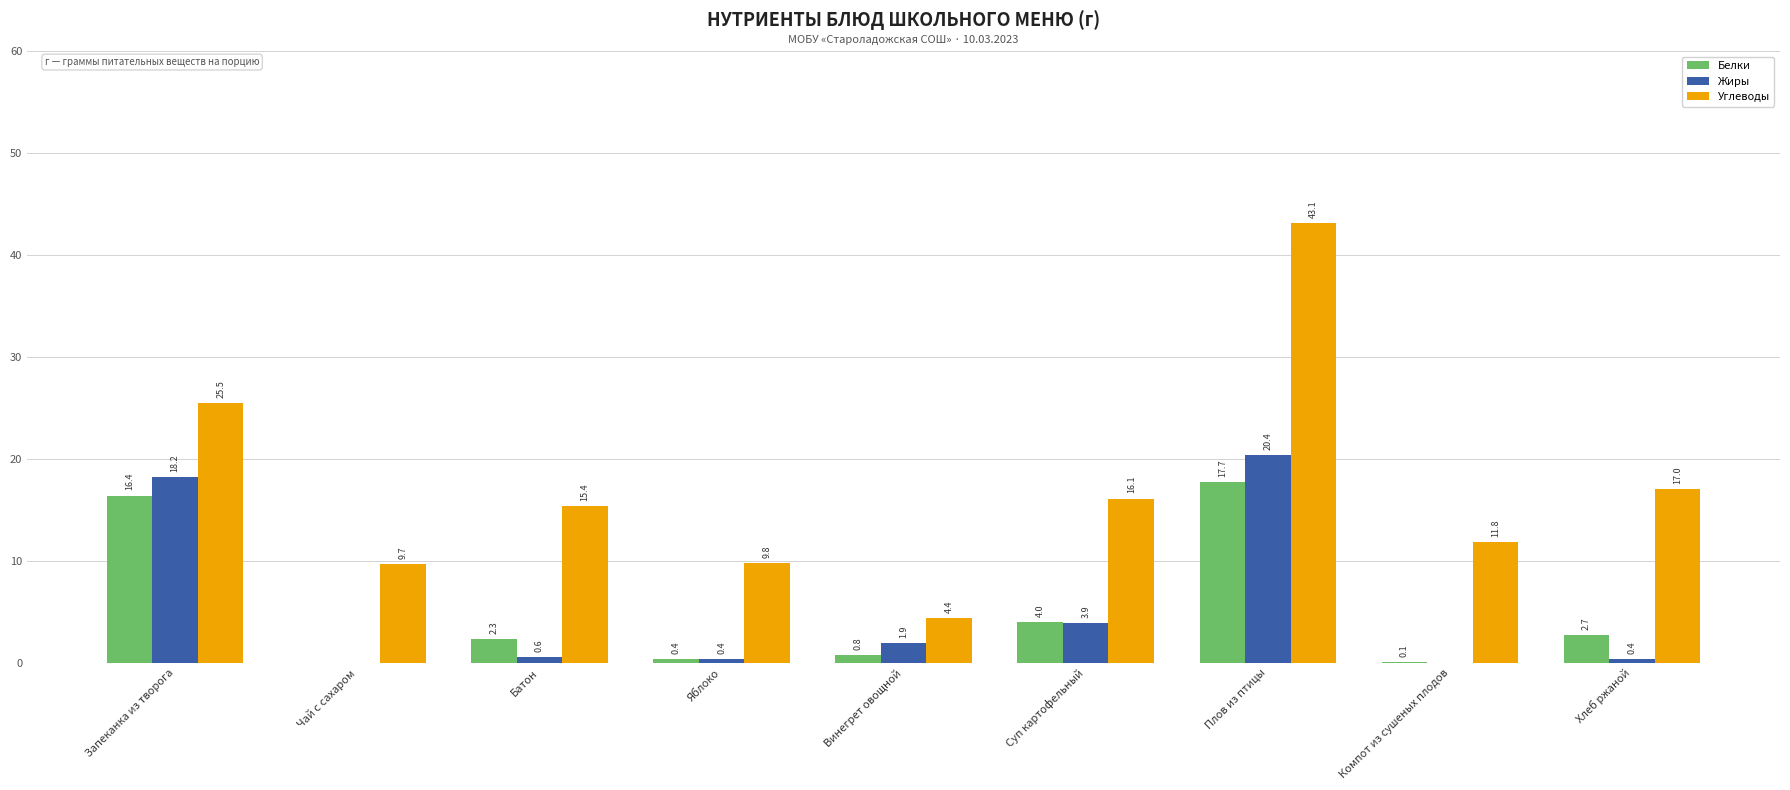

Reading left to right, transcribe all the data shown in this chart.

Белки: 16.4	0.0	2.3	0.4	0.8	4.0	17.7	0.1	2.7
Жиры: 18.2	0.0	0.6	0.4	1.9	3.9	20.4	0.0	0.4
Углеводы: 25.5	9.7	15.4	9.8	4.4	16.1	43.1	11.8	17.0